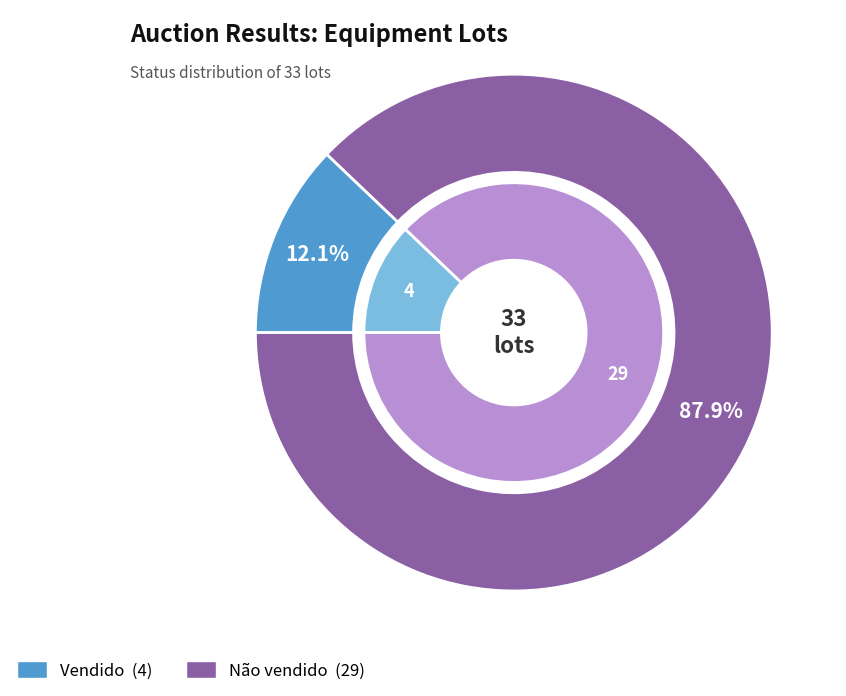

To the nearest percent, what is the difference between the largest and smallest slice percentages?

76%